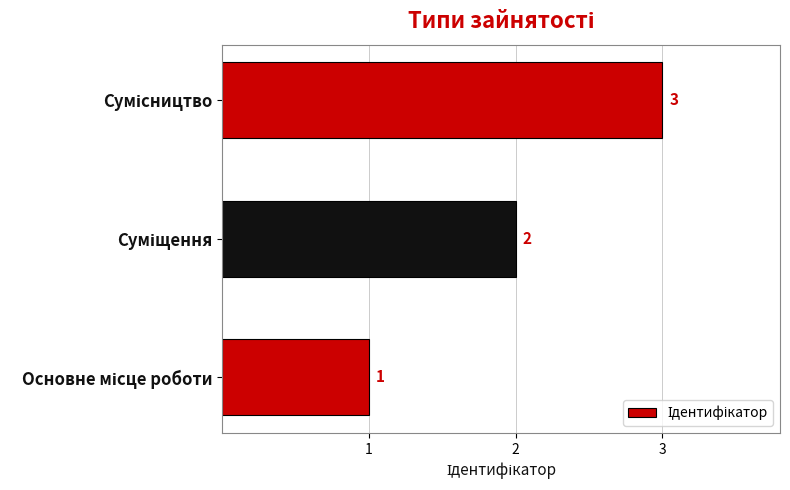

What is the greatest value displayed?

3